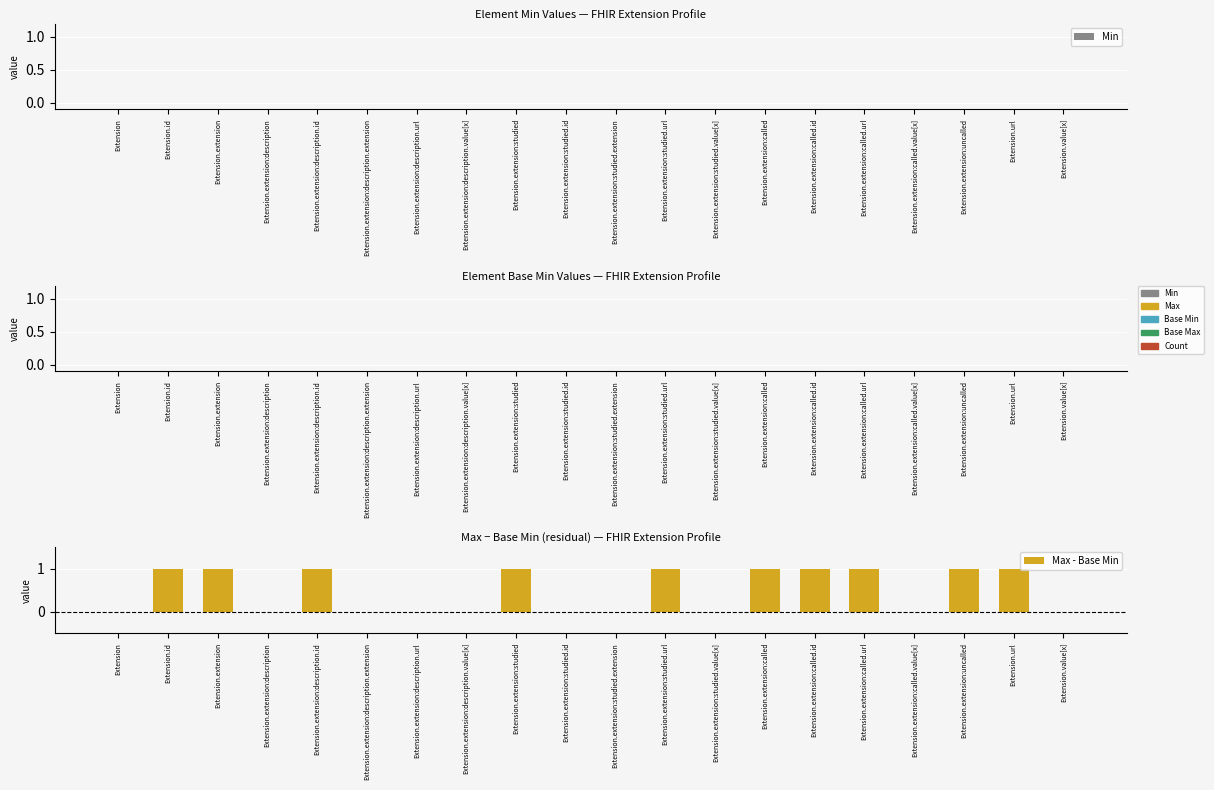

The chart shows a value of 1 at Extension.extension:studied.id. True or false?

False